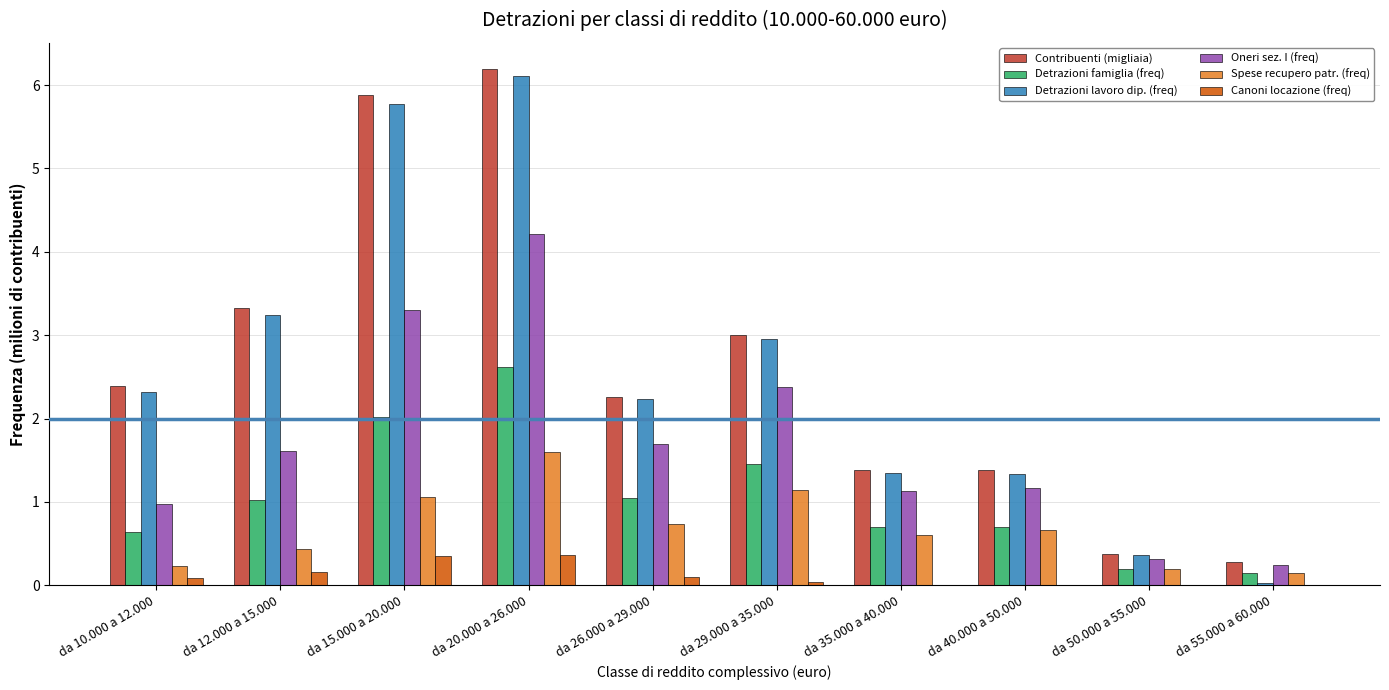

The Detrazioni famiglia (freq) series shows 0.6 at da 10.000 a 12.000. True or false?

True